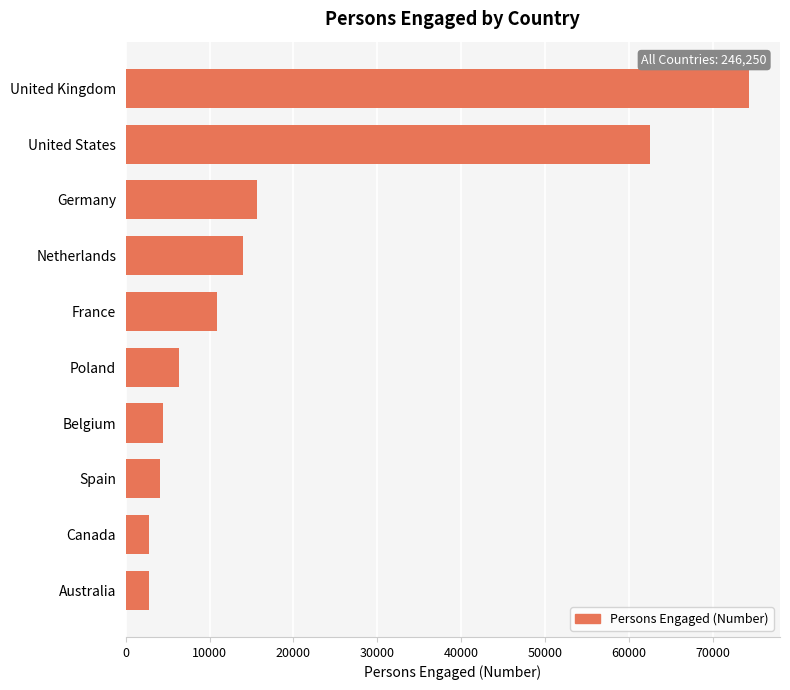

Which category has the highest value across all series?

United Kingdom